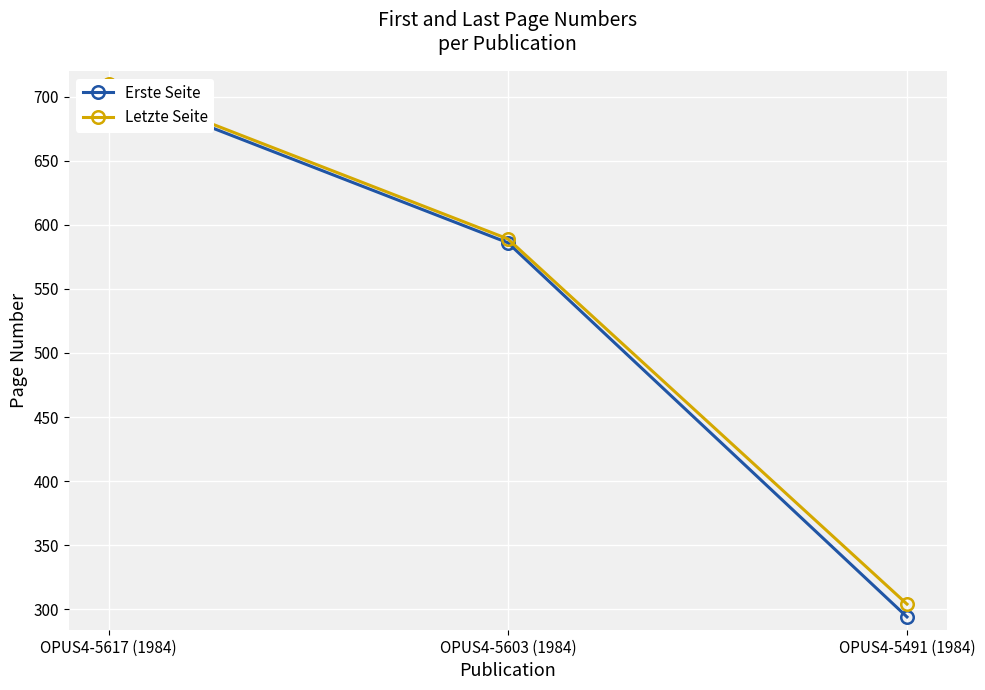

What is the minimum value for Letzte Seite?

304